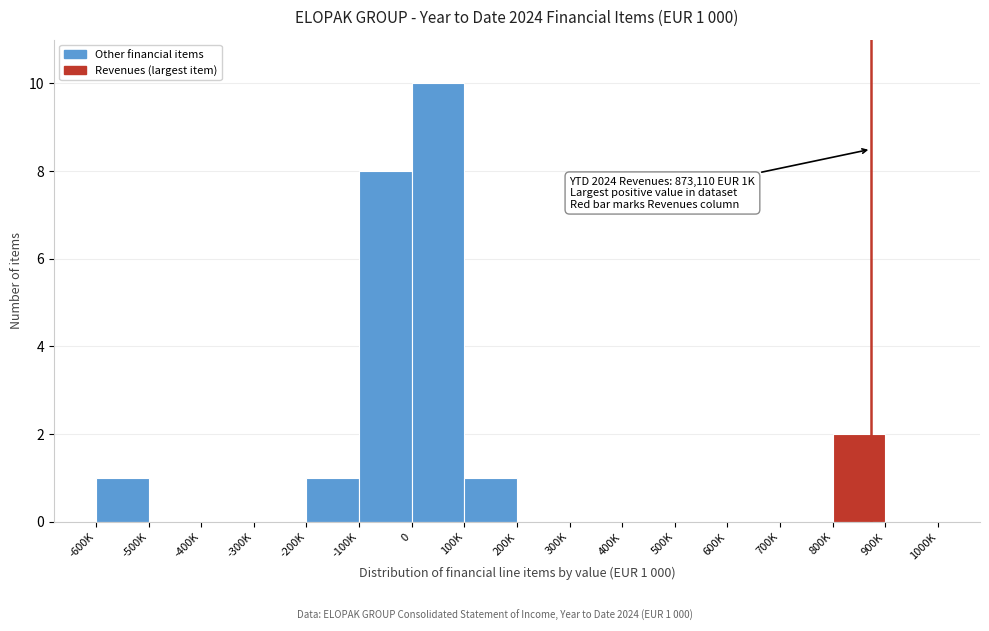

Reading left to right, extract all data points from this chart.

-600K=1	-500K=0	-400K=0	-300K=0	-200K=1	-100K=8	0=10	100K=1	200K=0	300K=0	400K=0	500K=0	600K=0	700K=0	800K=2	900K=0